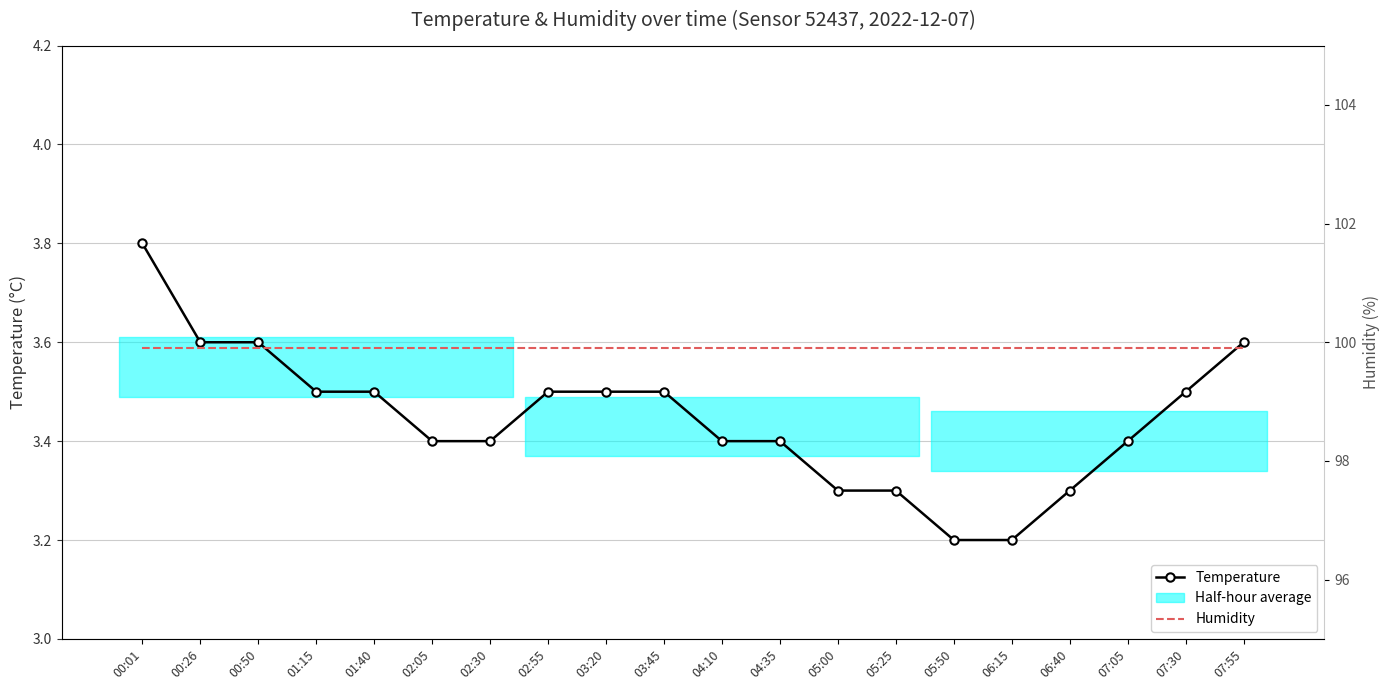

What is the sum of the Temperature values at 04:35 and 07:55?

7.0